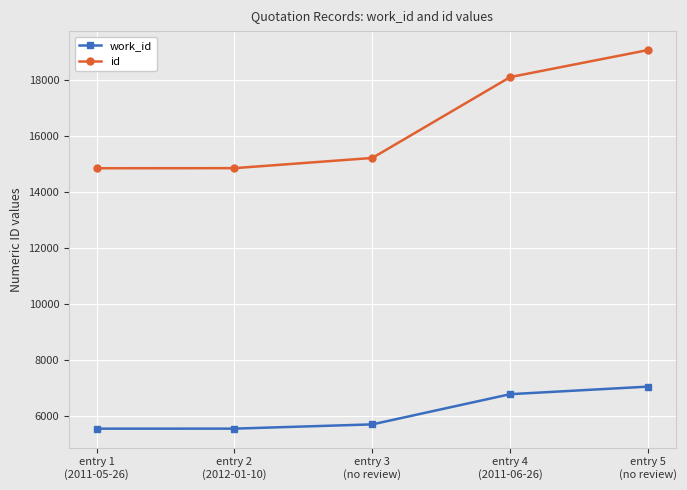

True or false: work_id has a value of 5562 at entry 1
(2011-05-26).

True